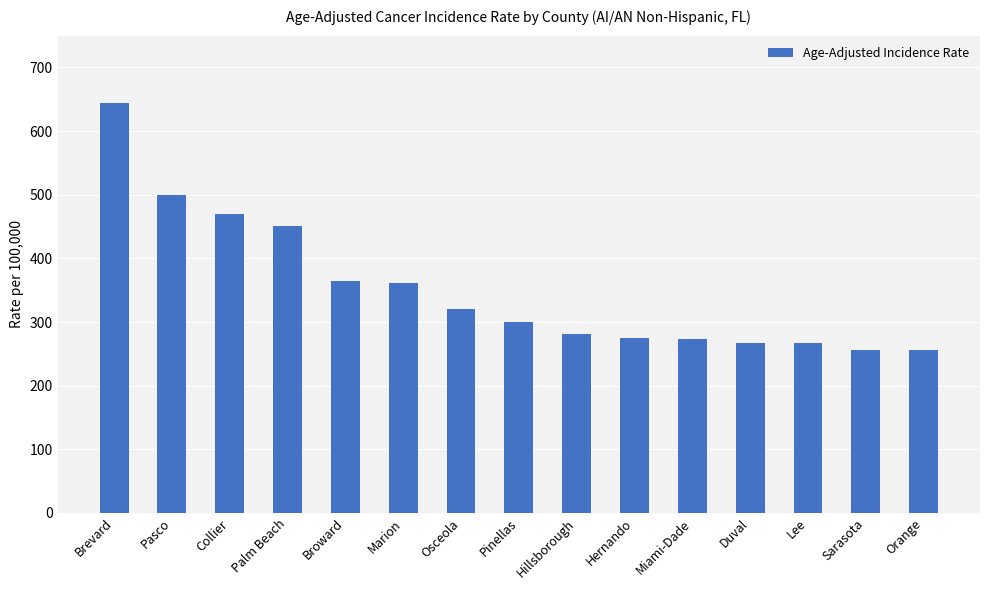

The chart shows a value of 109.0 at Broward. True or false?

False